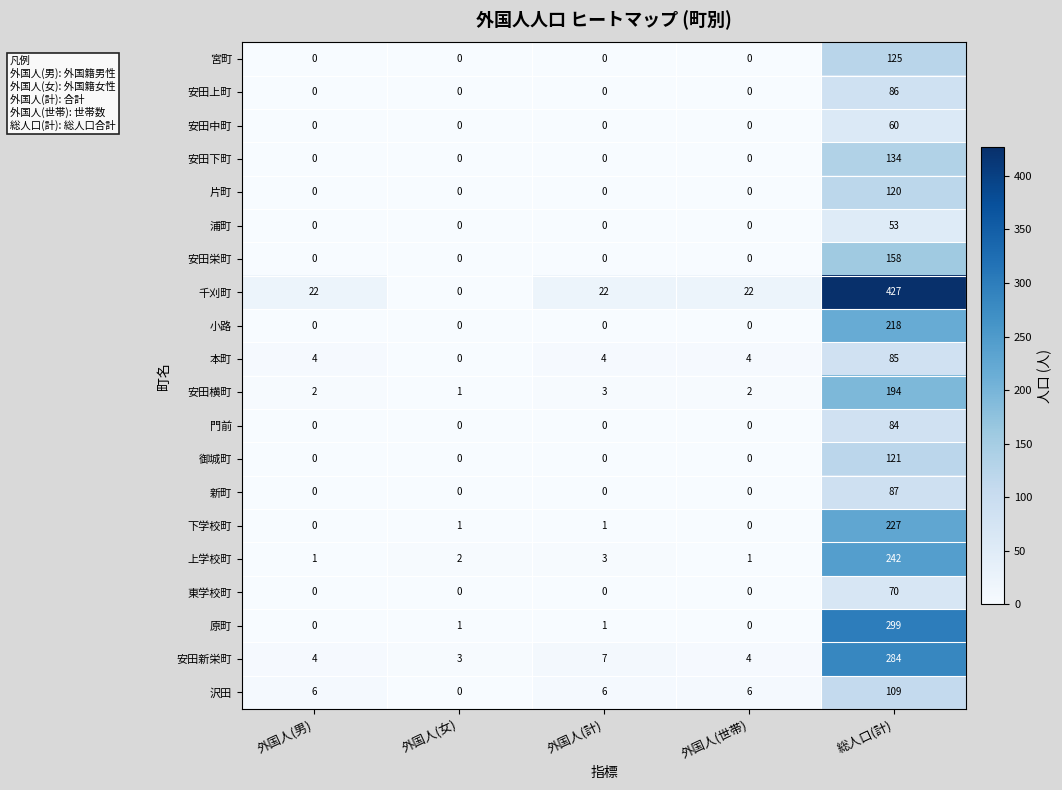

Count the number of data series in this chart.

20